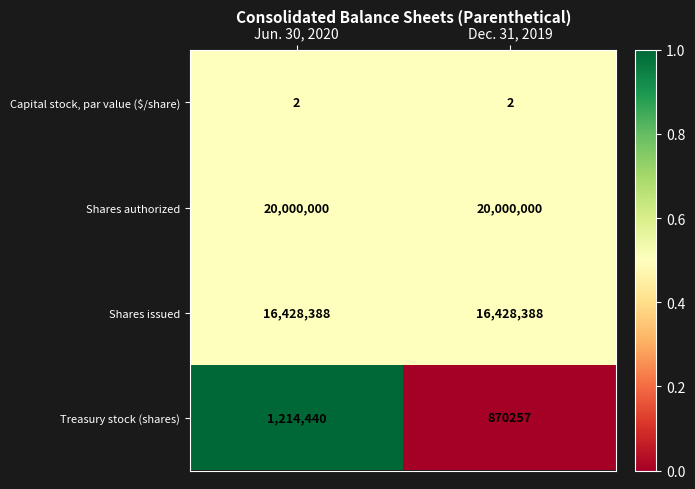

Between Jun. 30, 2020 and Dec. 31, 2019, which series saw the biggest shift?

Treasury stock (shares)